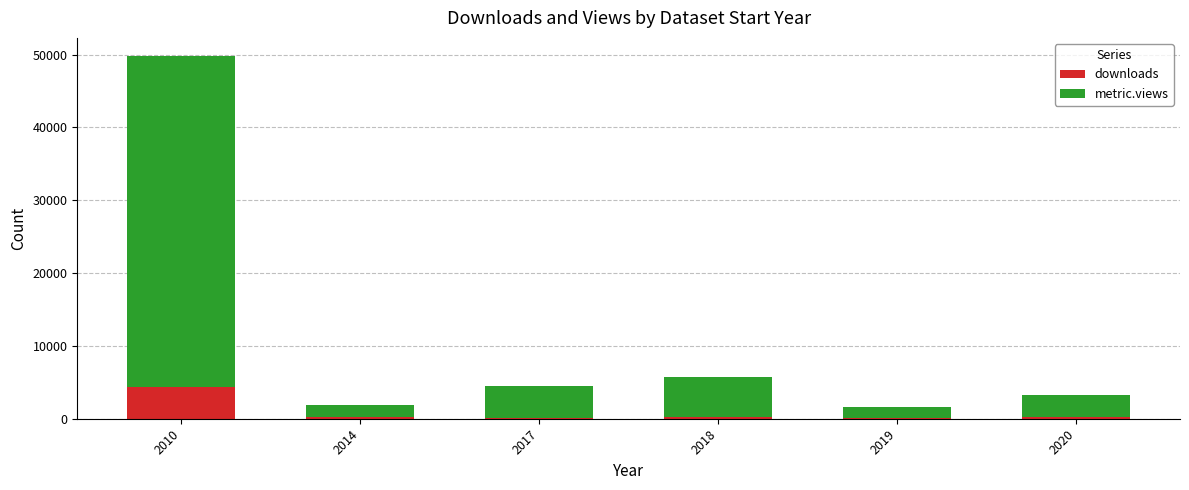

What is the sum of all downloads values?

5138